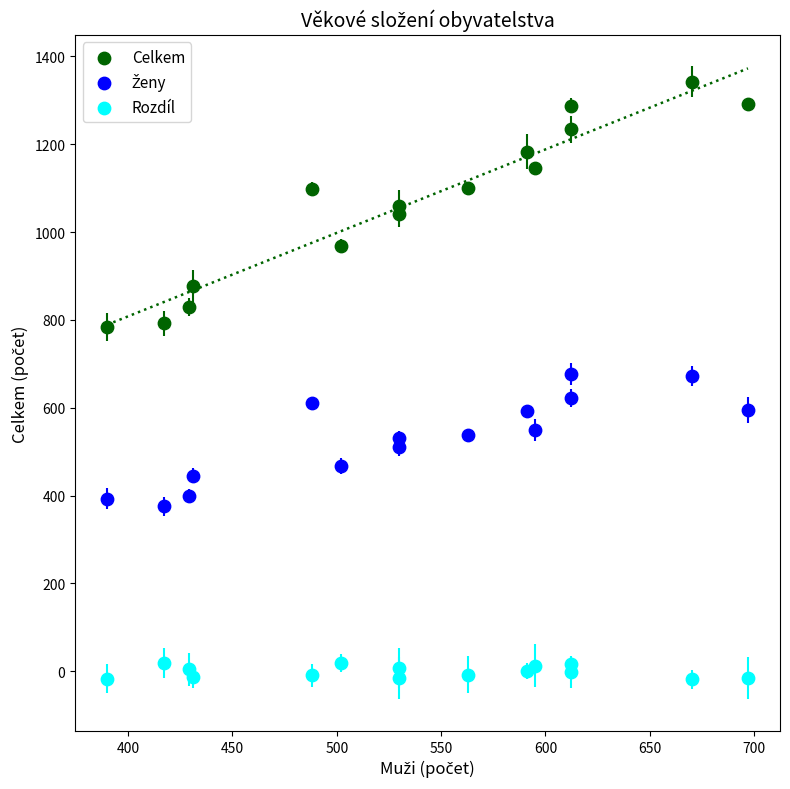

Which series contains the lowest Y value?

Rozdíl